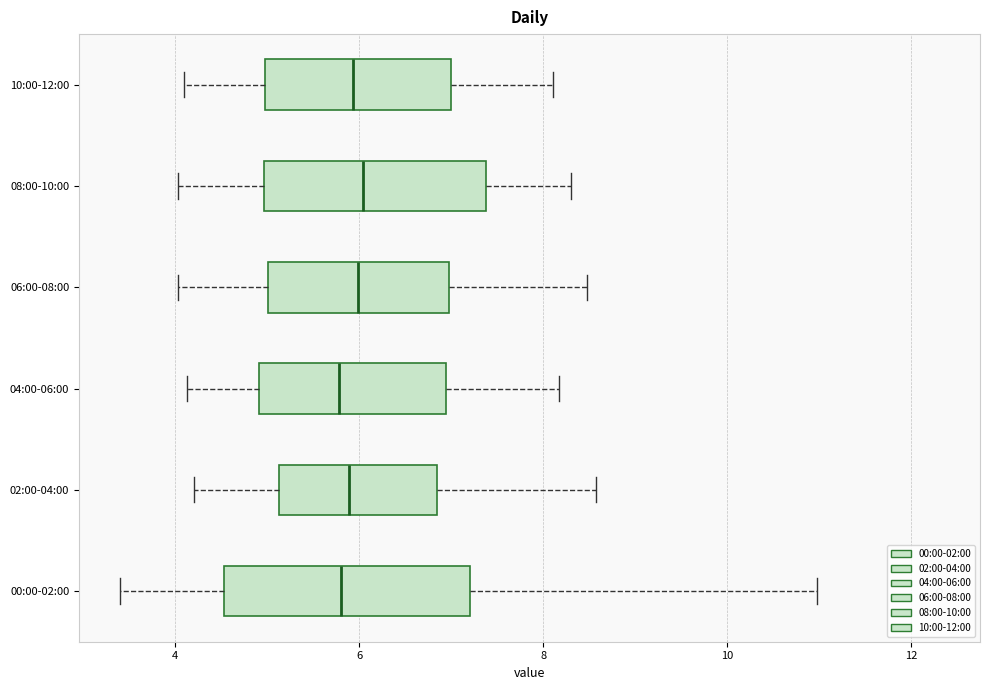

Where is the left edge of the box for 06:00-08:00 on the x-axis? The values are not printed on the chart, so give them approximately, as read against the axis.

5.0